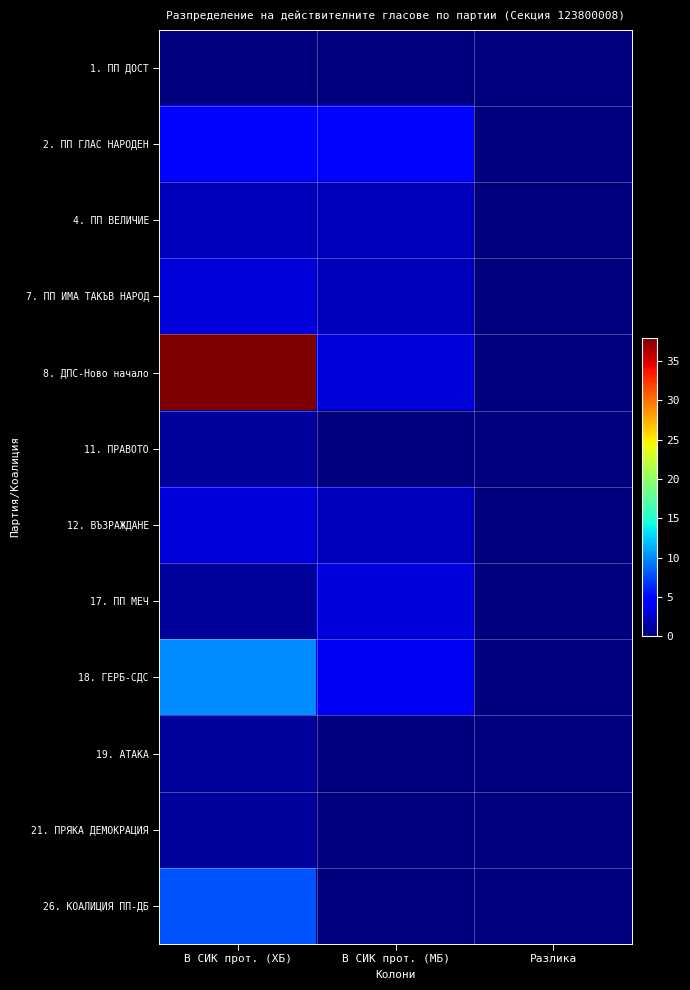

At how many categories does at least one series exceed 18?

1